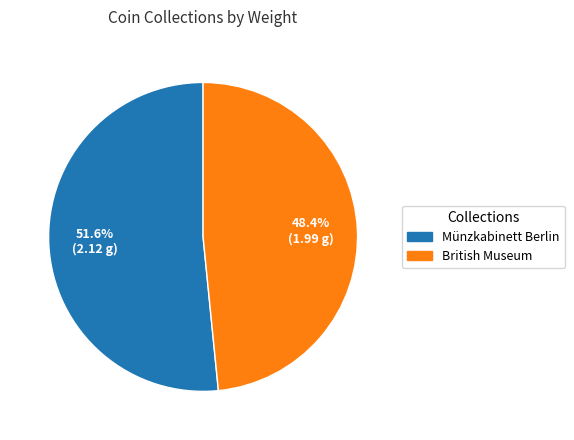

True or false: Münzkabinett Berlin accounts for 52% of the total.

True